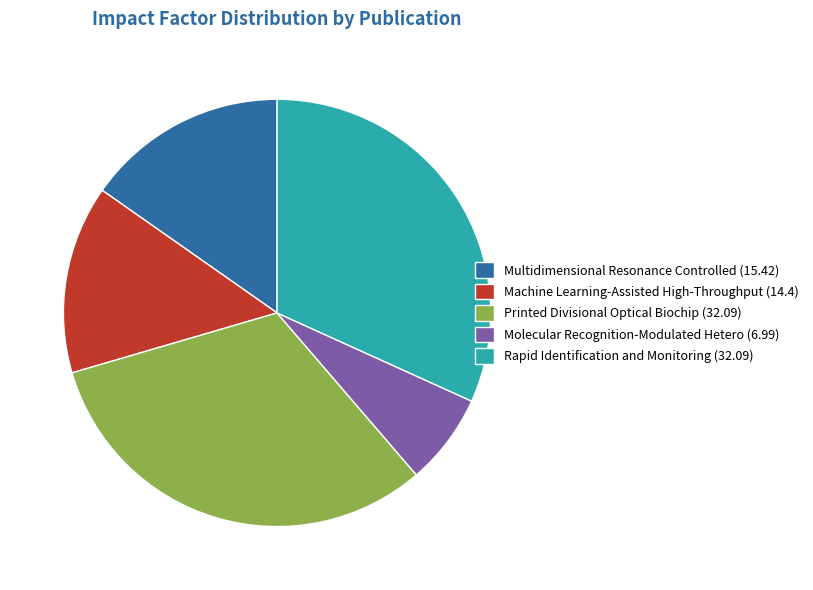

True or false: Molecular Recognition-Modulated Hetero (6.99) accounts for 7% of the total.

True